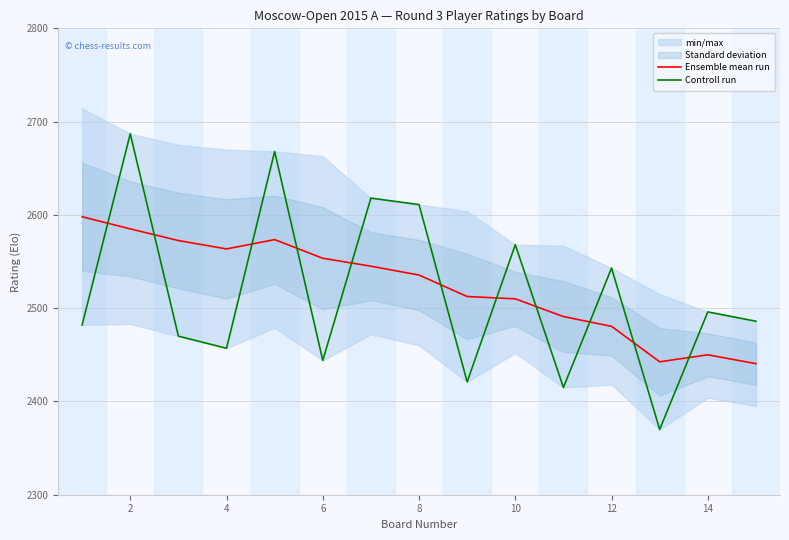

The Ensemble mean run series shows 2450.0 at 14. True or false?

True